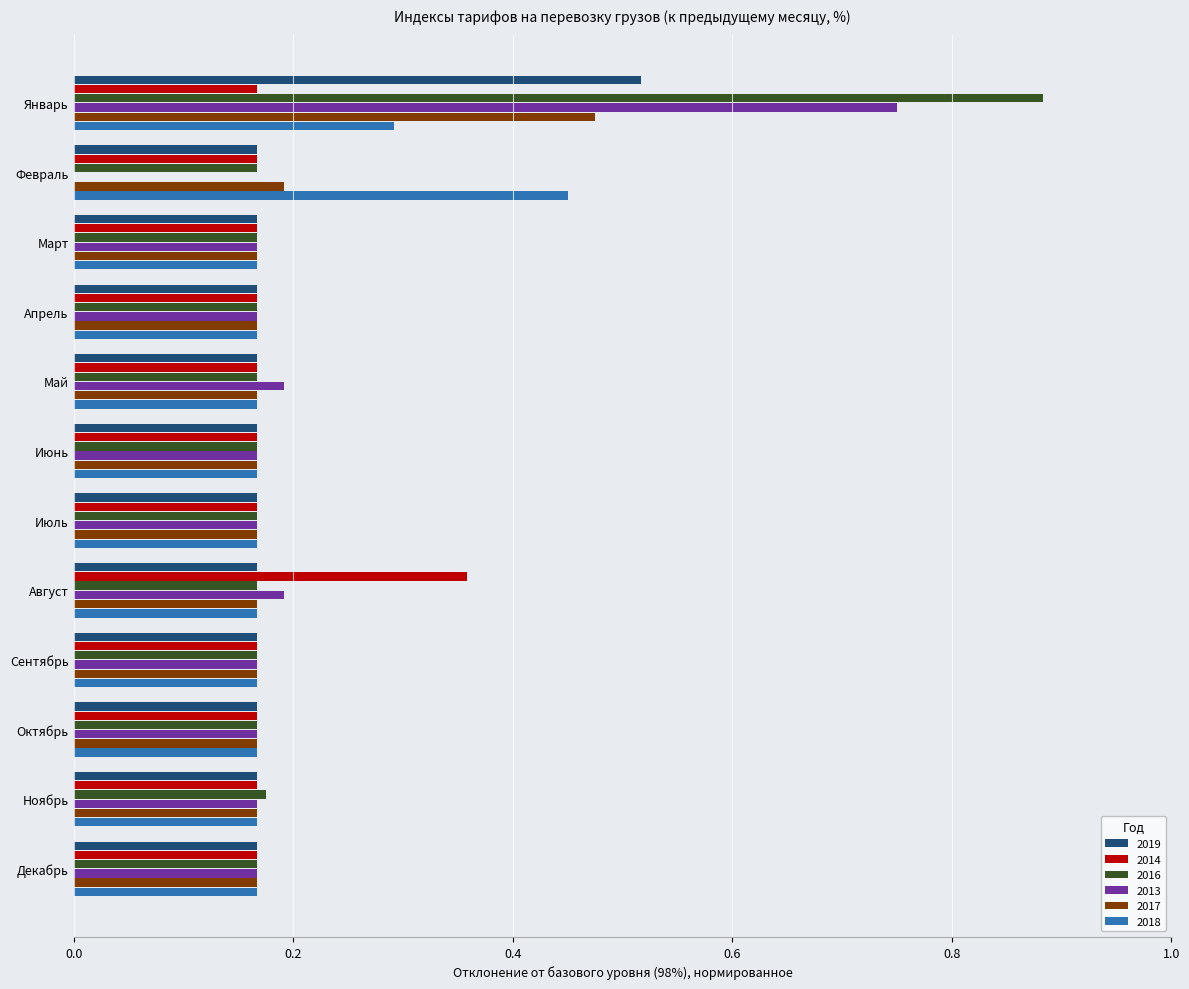

What is the difference between the 2018 values at Февраль and Октябрь?

0.3